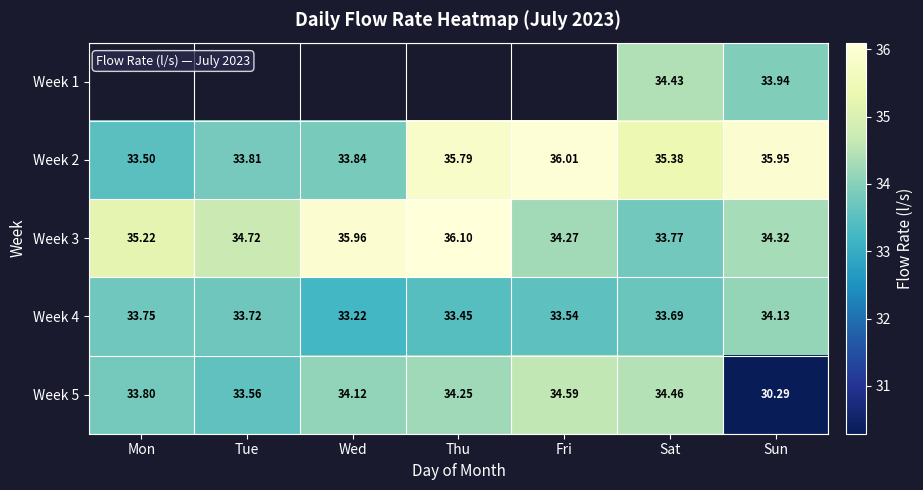

What is the smallest value displayed?

30.3